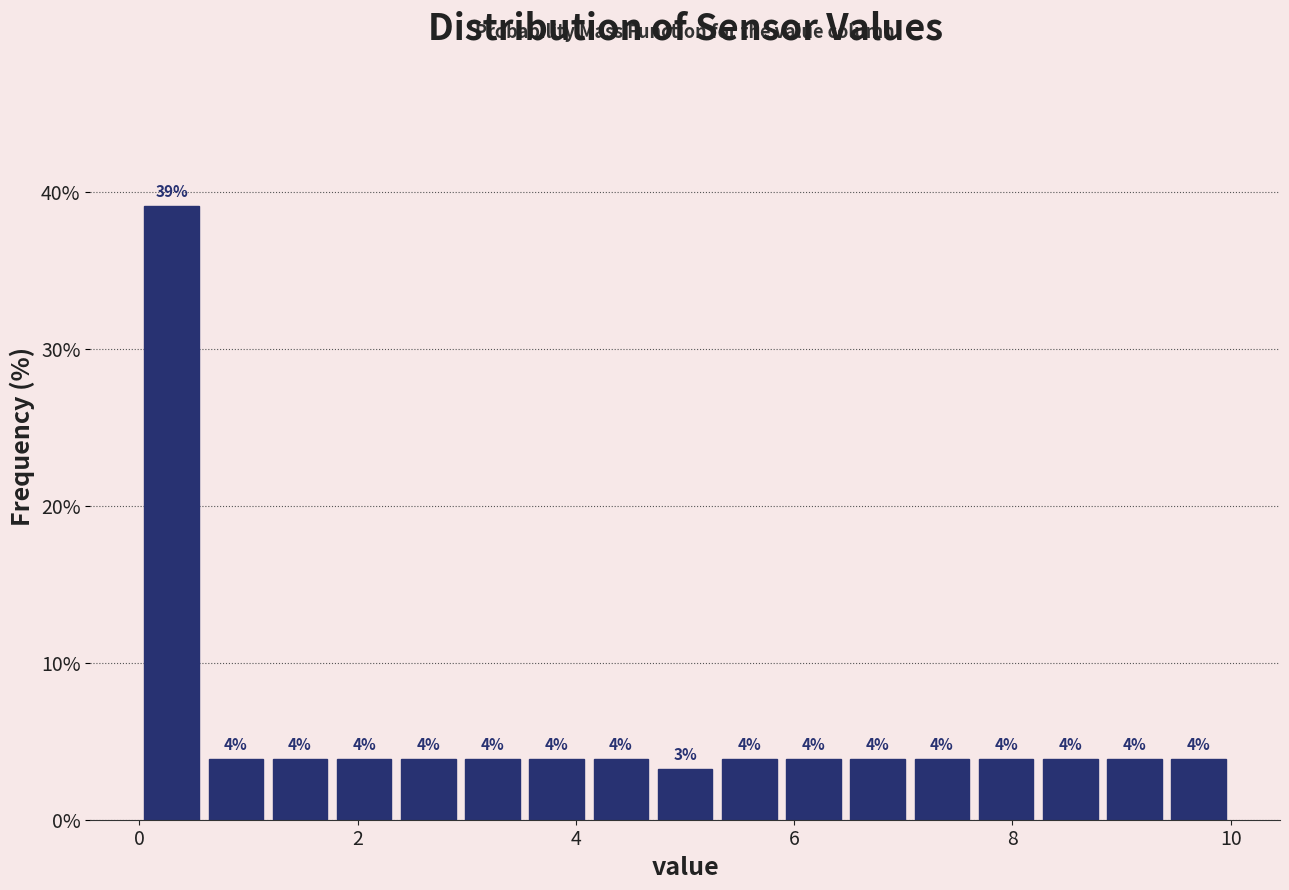

Around what value on the x-axis is the tallest bar? Give the approximate position of its centre, as read against the axis.

0.2